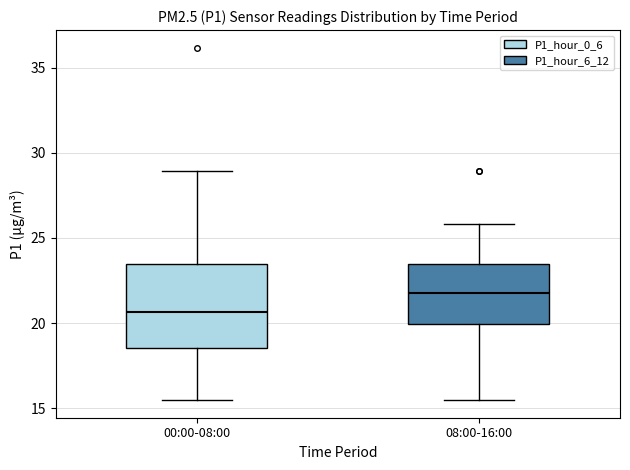

Where is the upper edge of the box for 08:00-16:00 on the y-axis? The values are not printed on the chart, so give them approximately, as read against the axis.

23.5